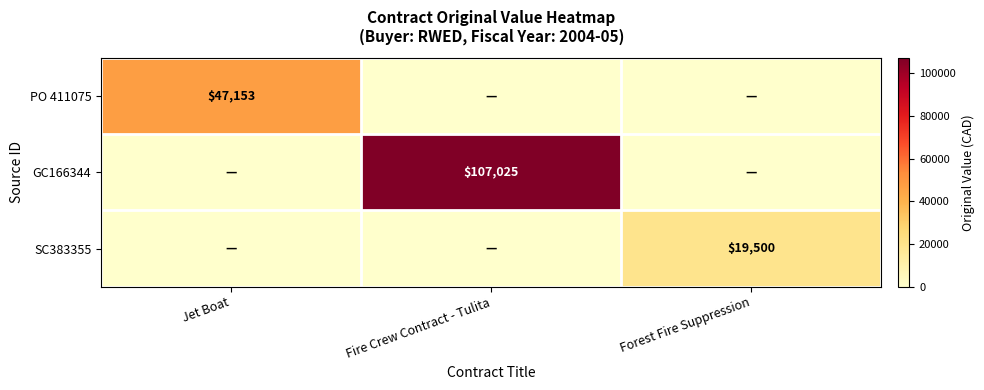

At which category is the sum across all series the highest?

Fire Crew Contract - Tulita